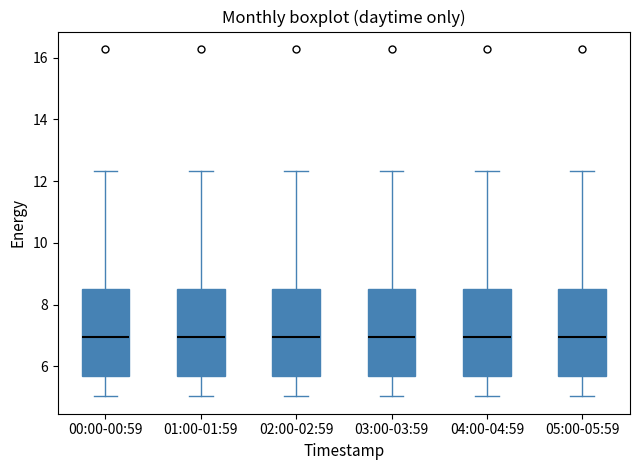

Reading left to right, read every box against the y-axis: the position of its median line, the range the box covers, and the ends of its whiskers. The values are not printed on the chart, so give them approximately, as read against the axis.

00:00-00:59: median 7.0, box 5.6 to 8.6, whiskers 5.0 to 12.4
01:00-01:59: median 7.0, box 5.6 to 8.6, whiskers 5.0 to 12.4
02:00-02:59: median 7.0, box 5.6 to 8.6, whiskers 5.0 to 12.4
03:00-03:59: median 7.0, box 5.6 to 8.6, whiskers 5.0 to 12.4
04:00-04:59: median 7.0, box 5.6 to 8.6, whiskers 5.0 to 12.4
05:00-05:59: median 7.0, box 5.6 to 8.6, whiskers 5.0 to 12.4